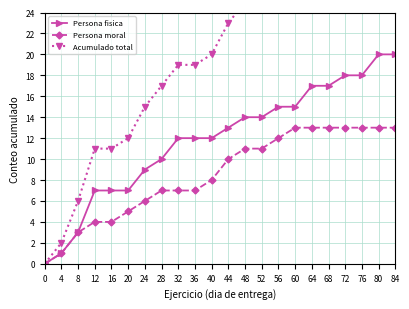

How many data points in Acumulado total are above 23?

10